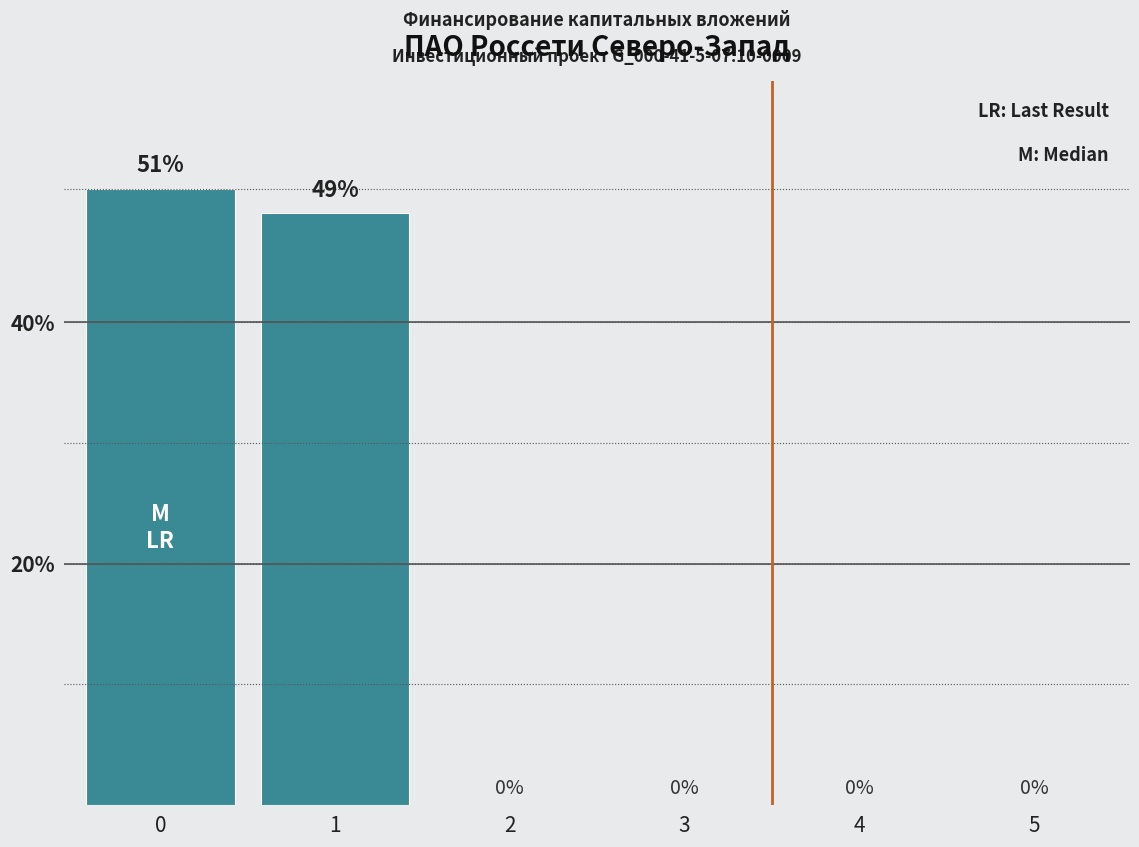

What is the sum of all values?

100